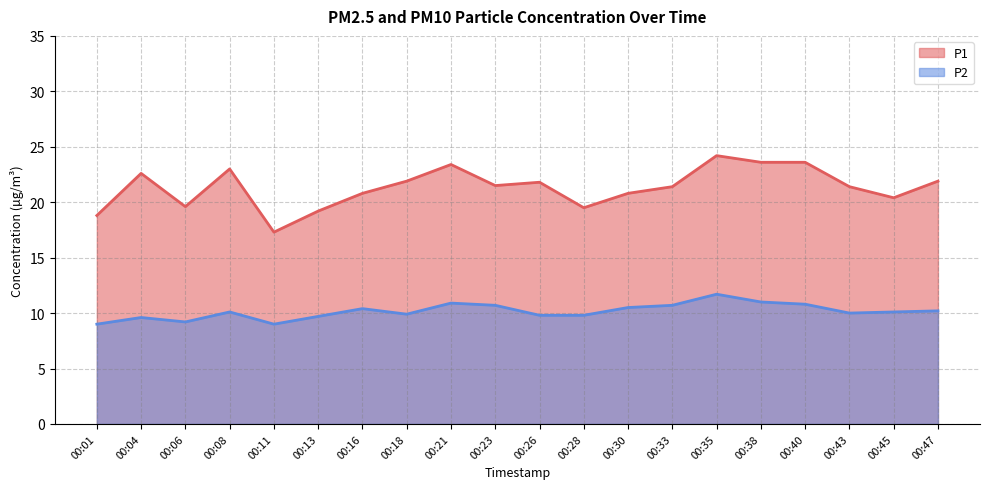

True or false: P2 and P1 cross at least once.

False